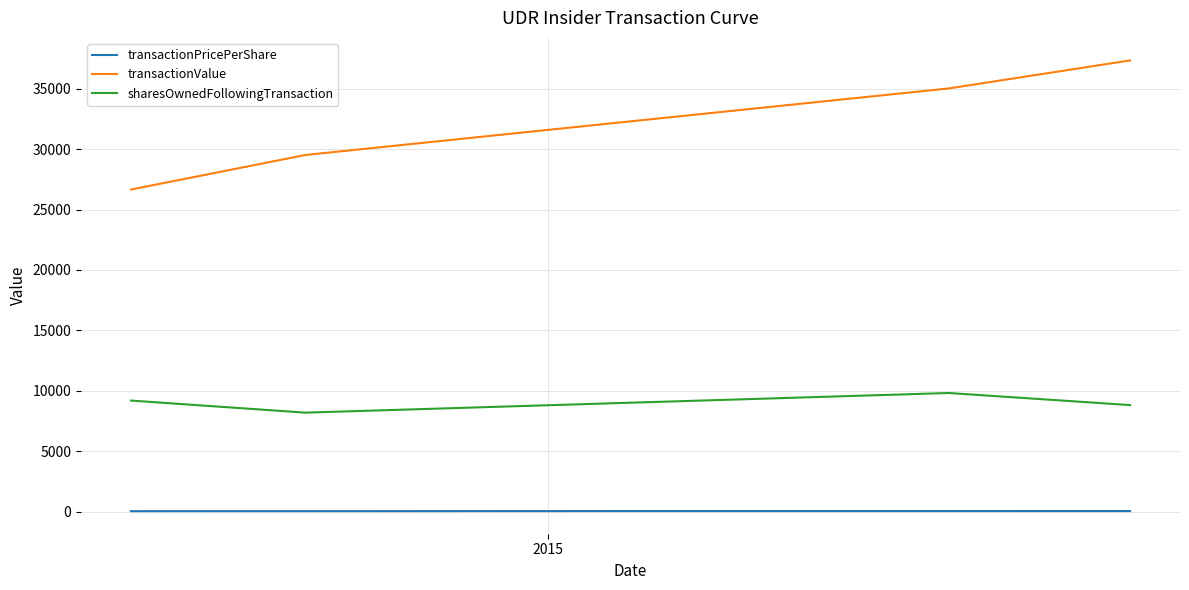

What is the sum of all transactionPricePerShare values?

128.6